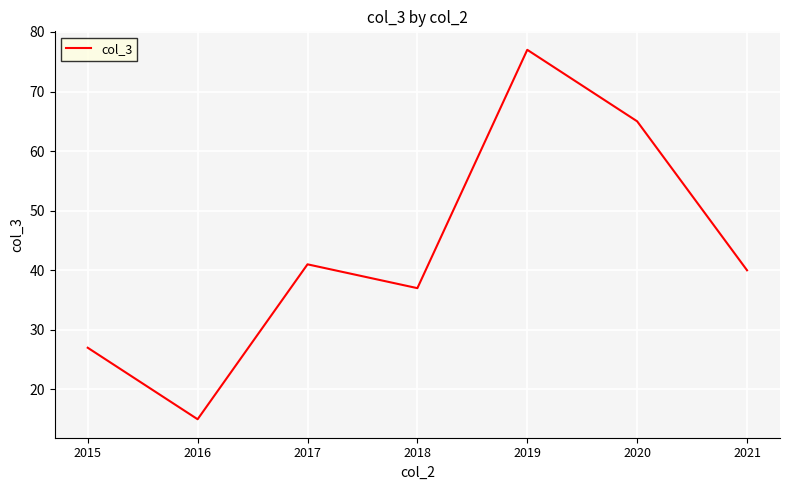

Does the chart display data point markers on the line(s)?

No